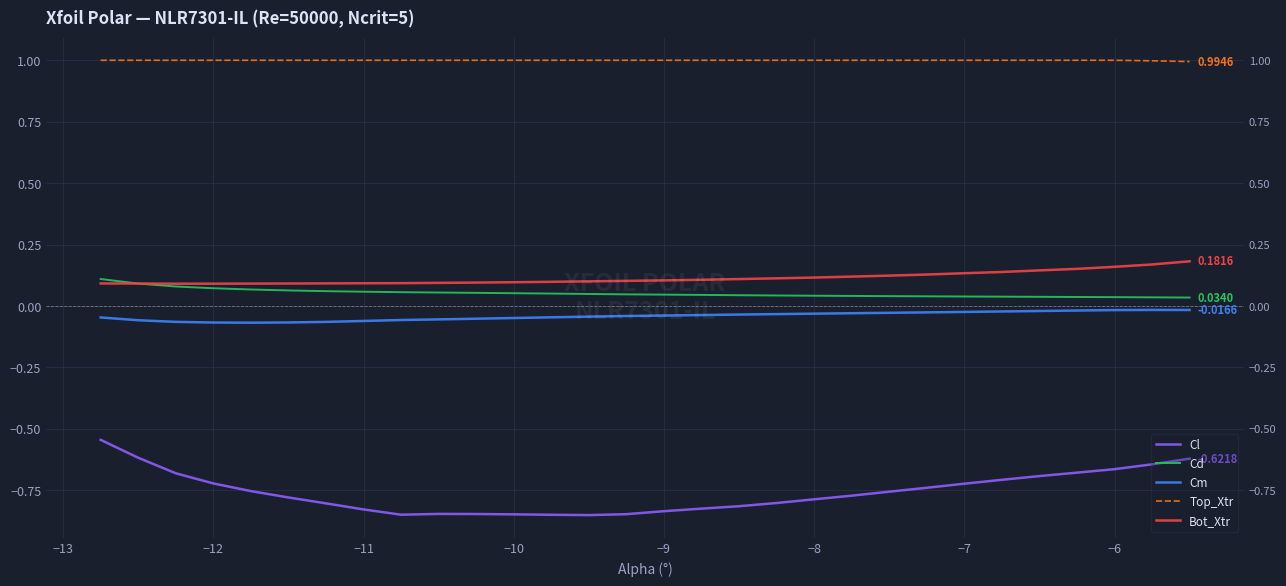

How many lines are shown in the chart?

5